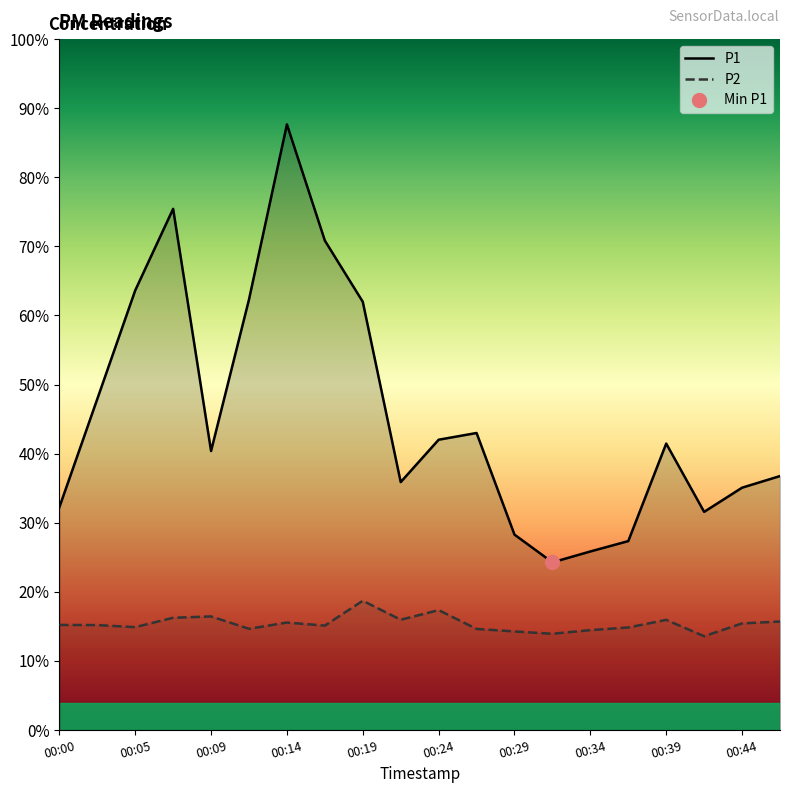

At which category does the chart reach its minimum across all series?

00:41